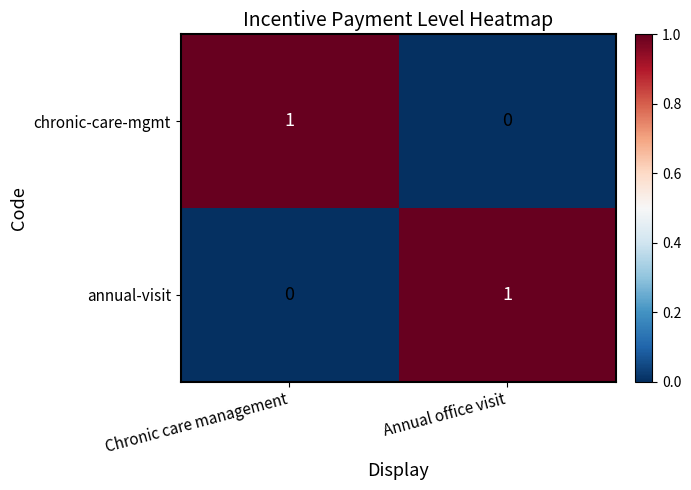

The chronic-care-mgmt series shows 1 at Chronic care management. True or false?

True